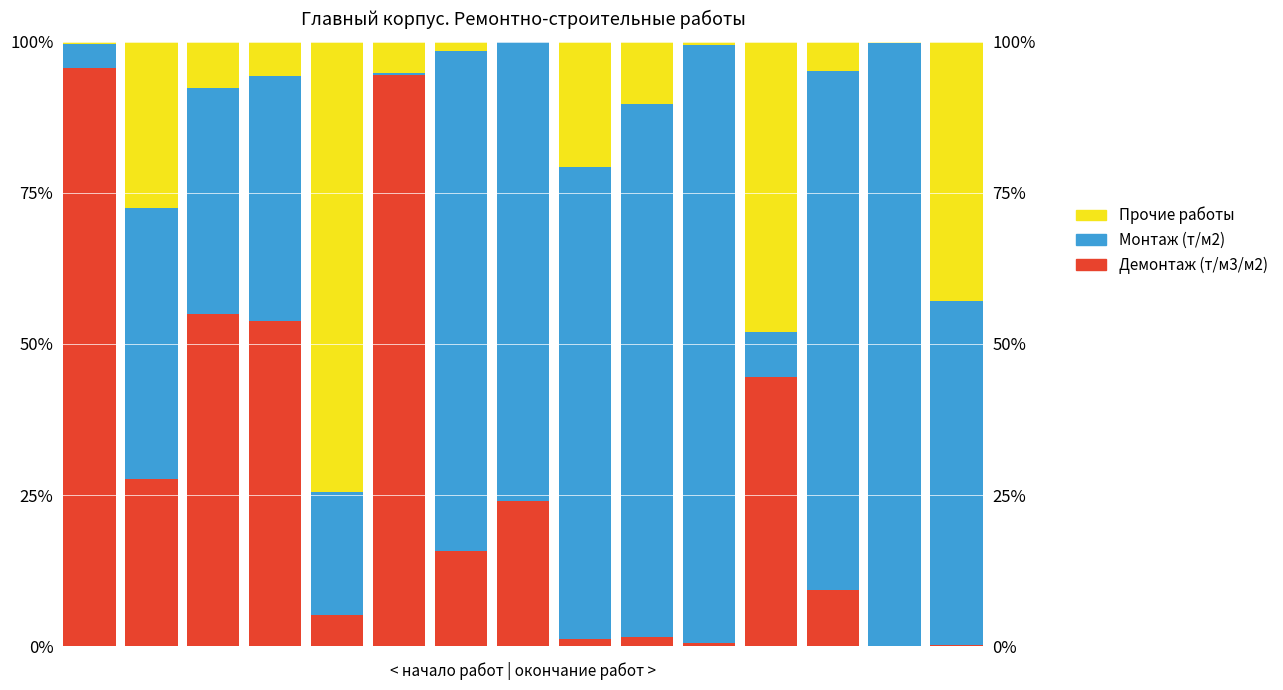

What is the sum of the Прочие работы values at 6 and 3?

7.1